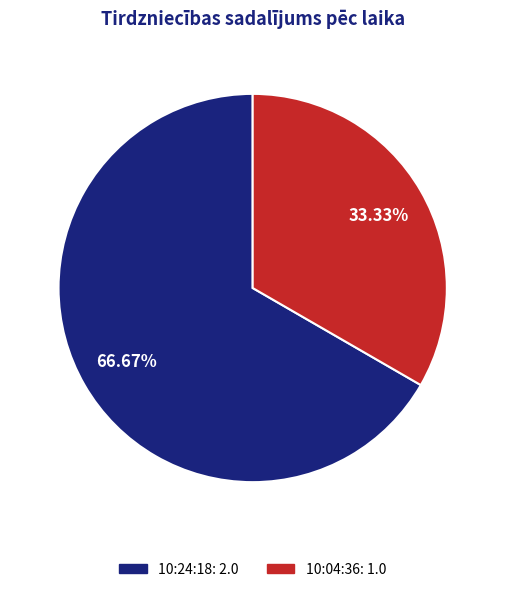

What percentage is the 10:24:18 slice, to the nearest percent?

67%